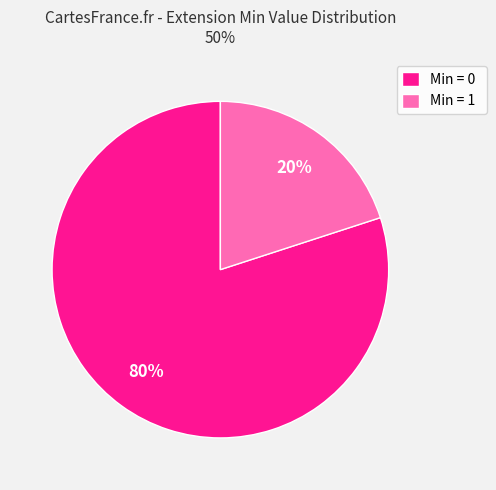

Count the number of slices in the pie.

2